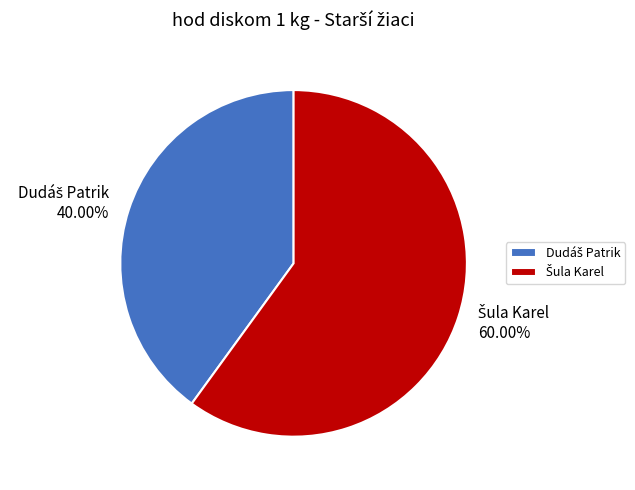

Is there any slice that represents more than half of the pie?

Yes